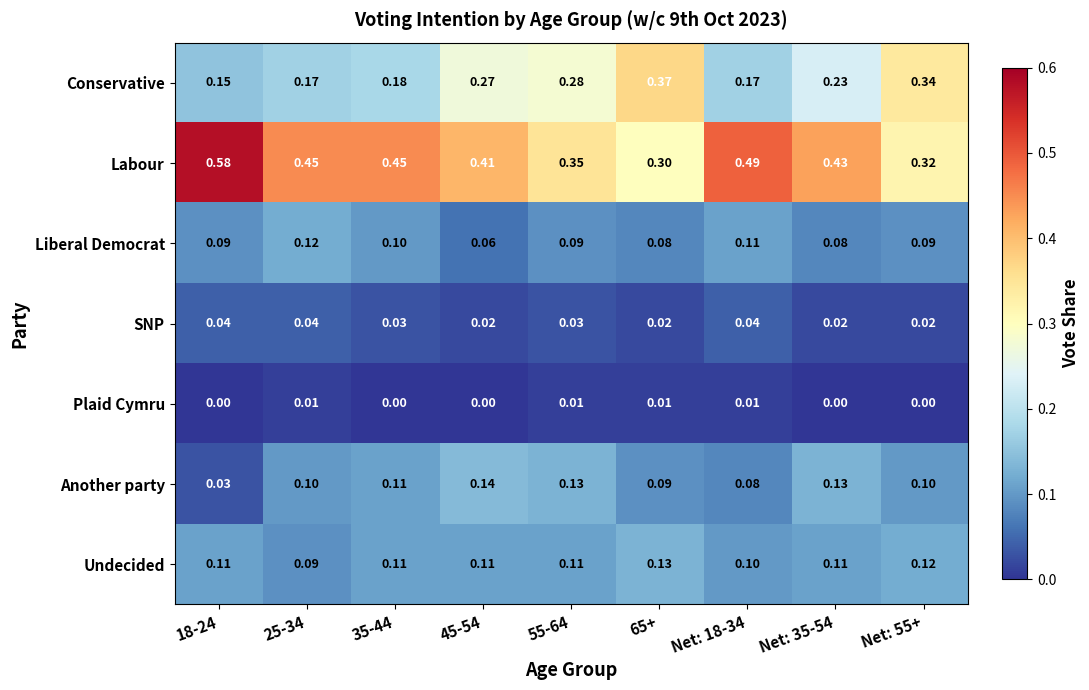

Rank the series by their maximum value, from lowest to highest.

Plaid Cymru, SNP, Liberal Democrat, Undecided, Another party, Conservative, Labour